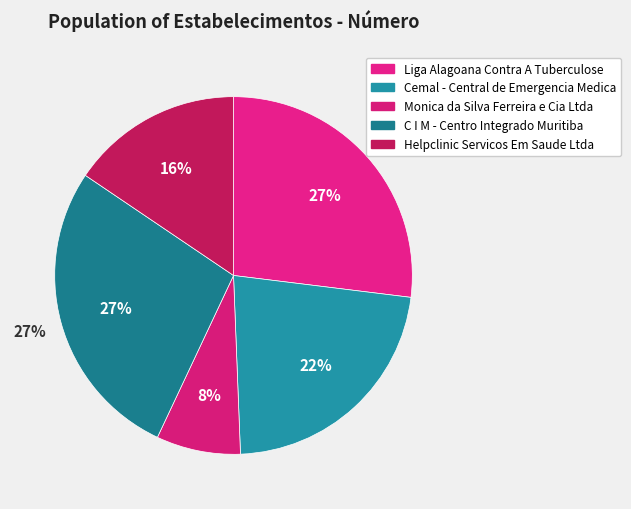

What percentage is NOT represented by Helpclinic Servicos Em Saude Ltda?

84.5%